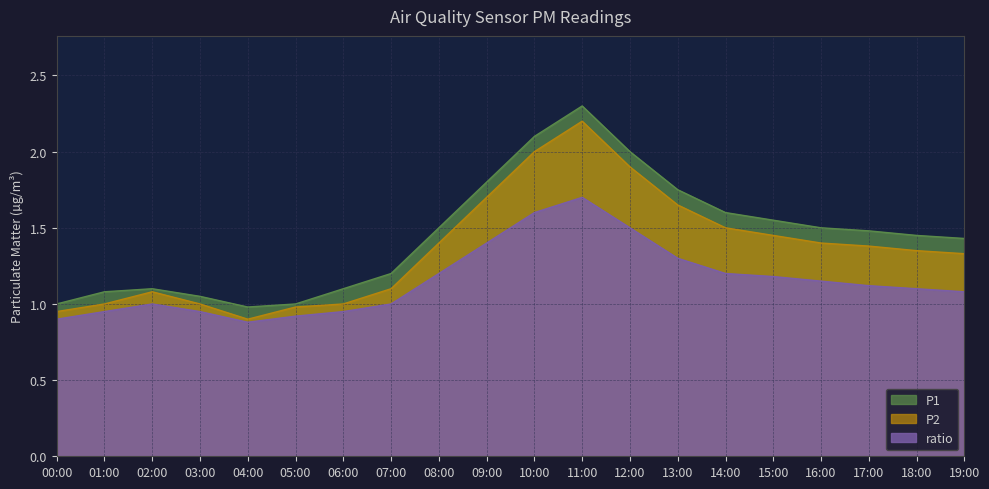

What are all the series names shown in the legend?

P1, P2, ratio